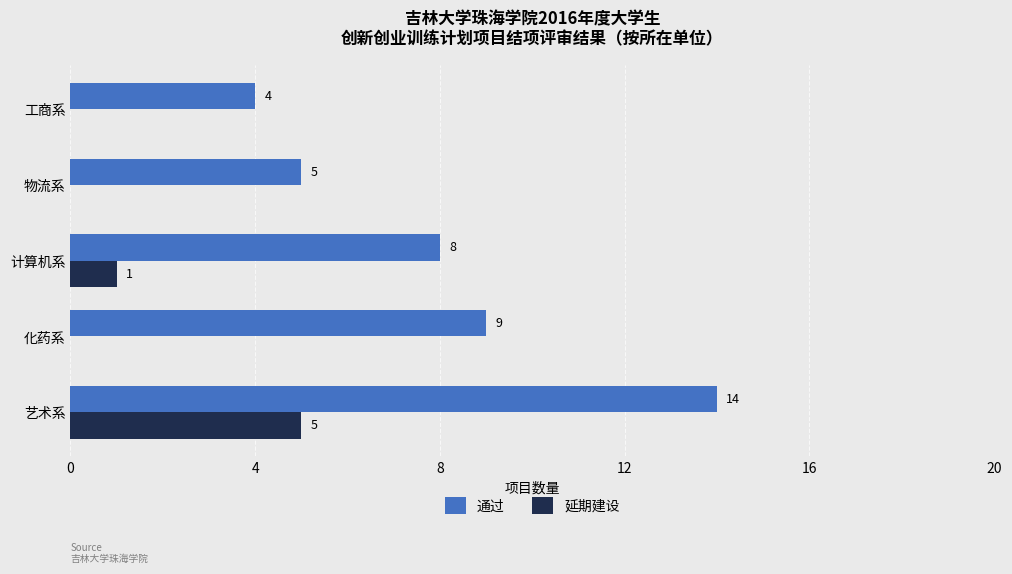

At which category does the chart reach its peak across all series?

艺术系